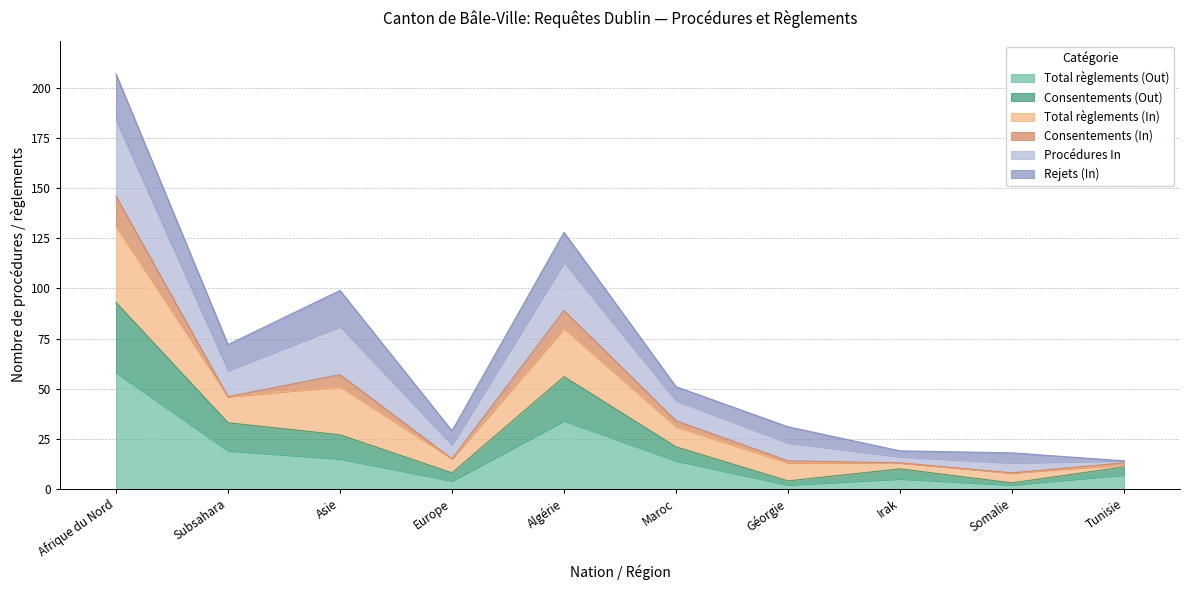

What position from the right is Géorgie?

4